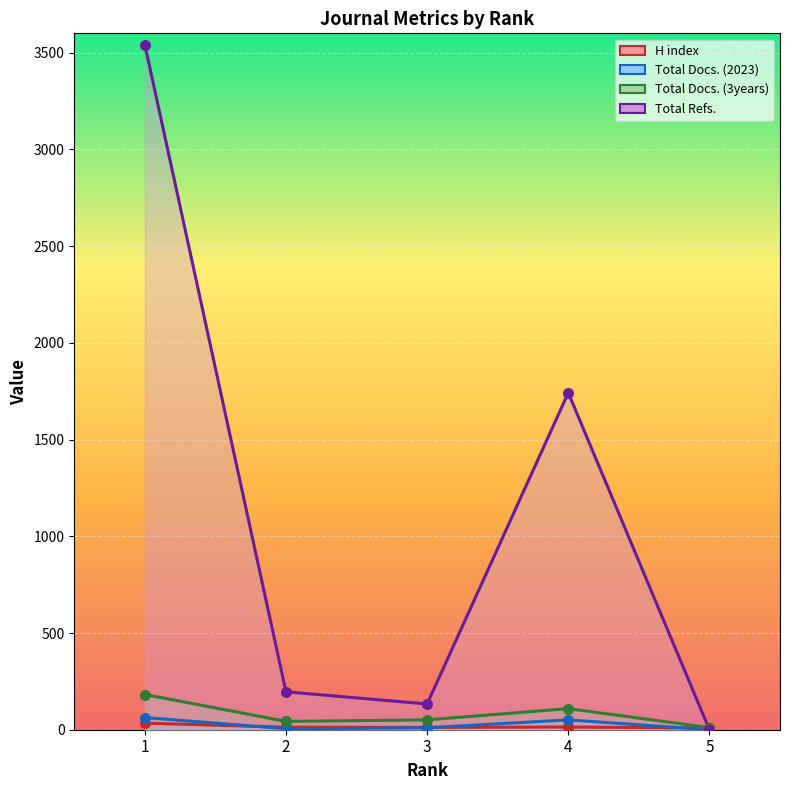

Which series reaches the maximum Y coordinate?

Total Refs.